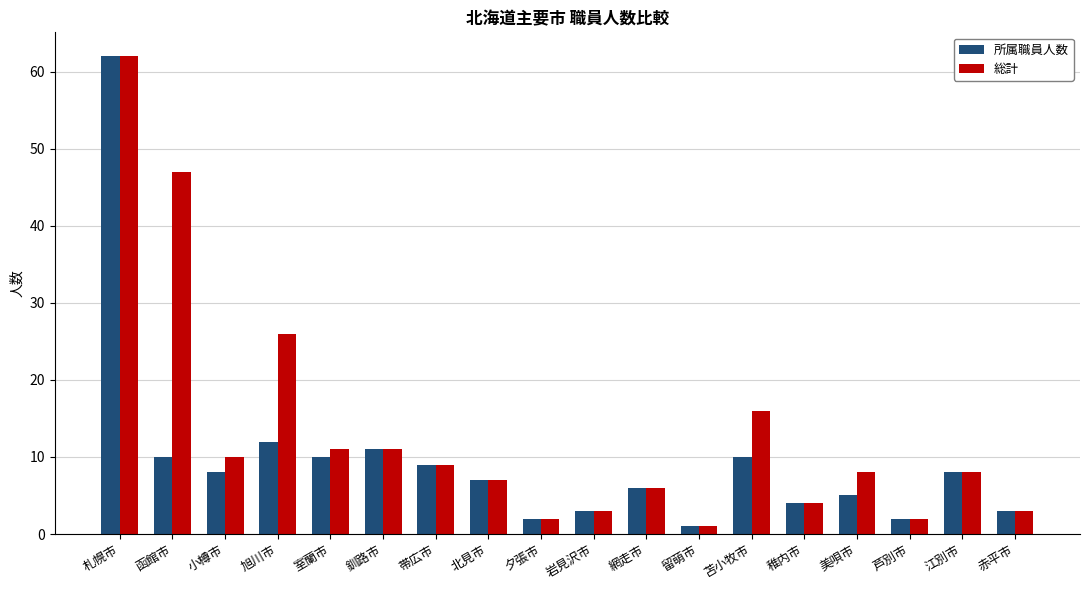

Rank the series by their average value, from highest to lowest.

総計, 所属職員人数